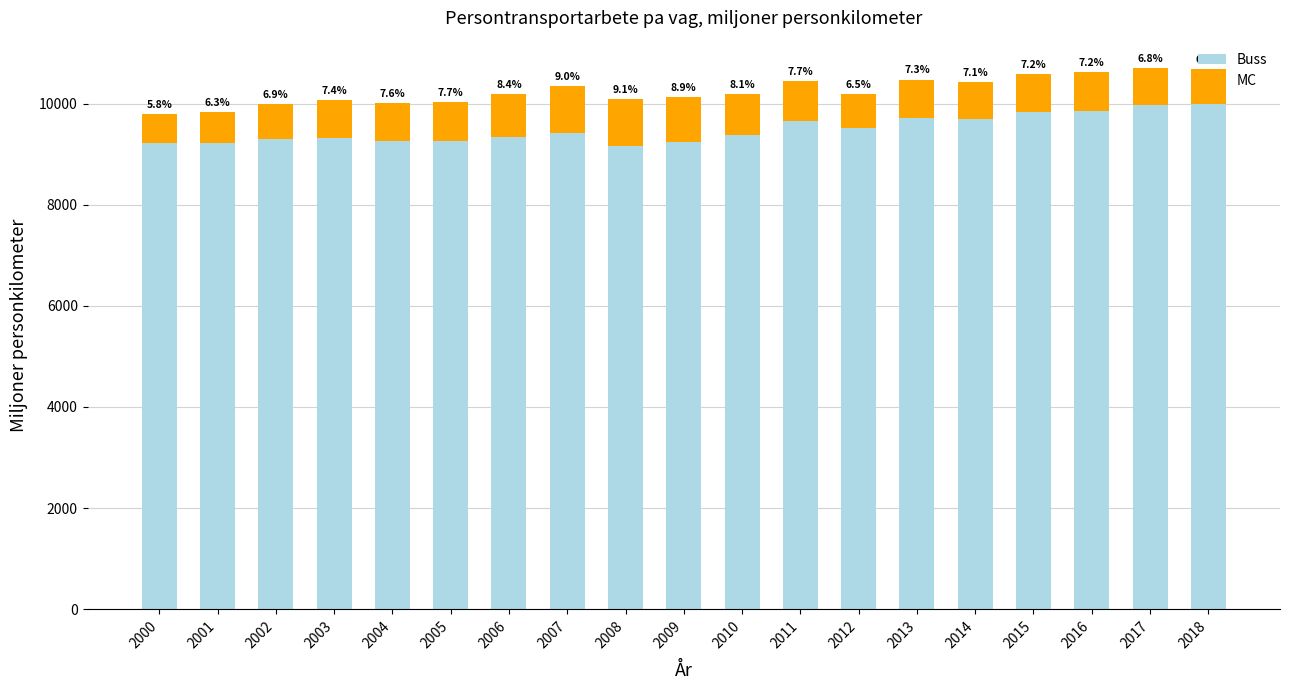

List the series in order of their peak value, lowest first.

MC, Buss